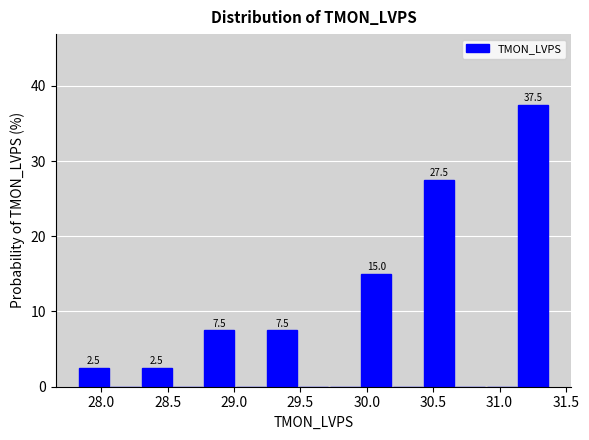

Over which range of the x-axis is the bar tallest?

31.15 to 31.35